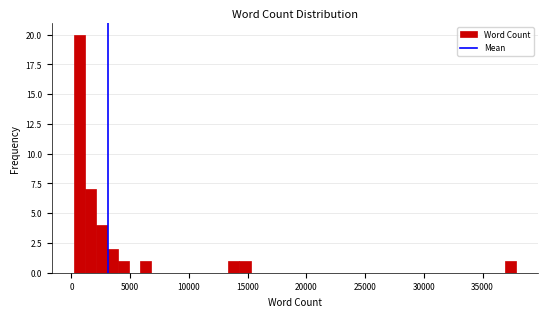

Around what value on the x-axis is the tallest bar? Give the approximate position of its centre, as read against the axis.

500